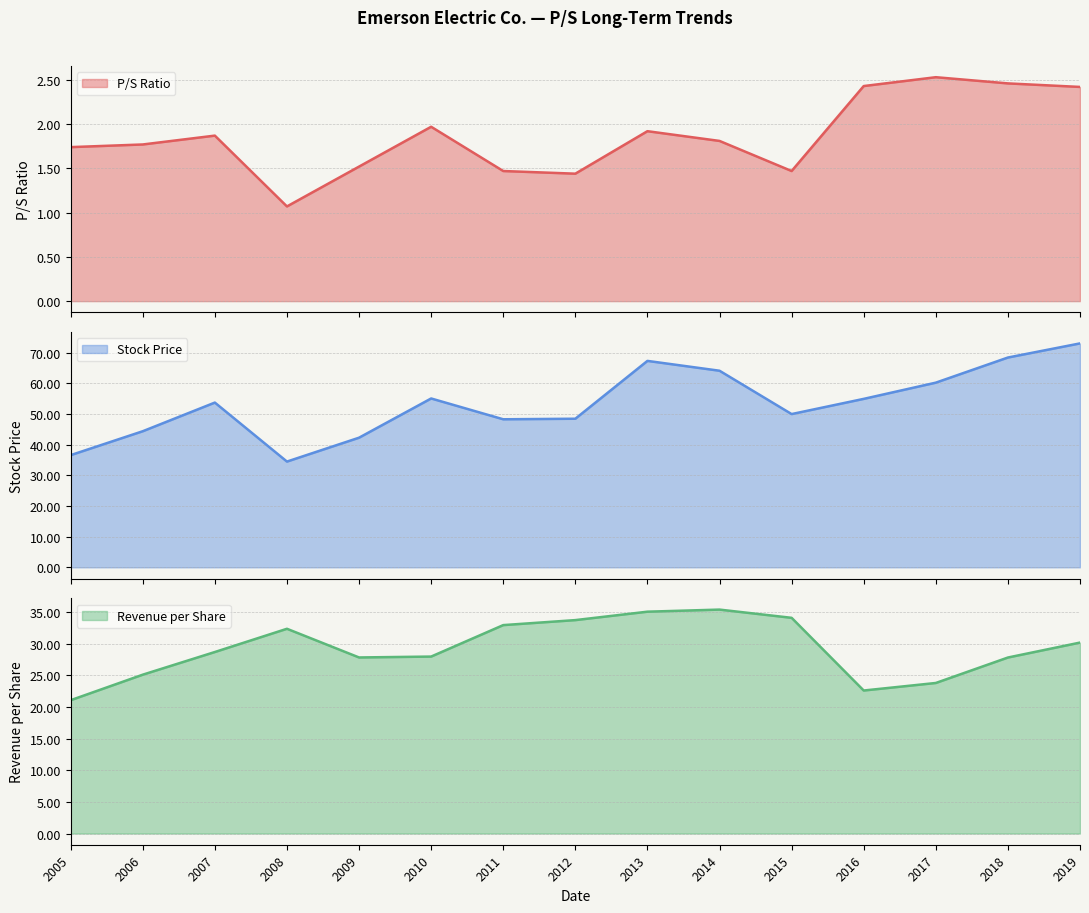

What is the maximum value for Stock Price?

73.1